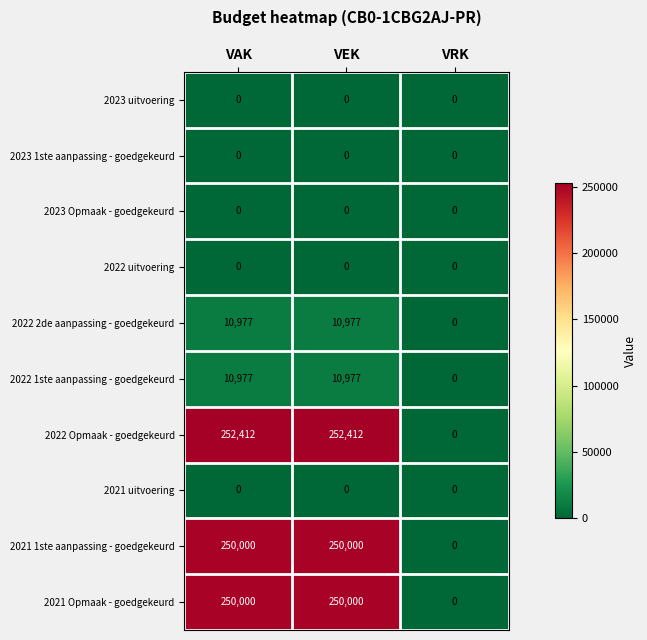

Is it true that 2023 Opmaak - goedgekeurd equals 0 at VEK?

True